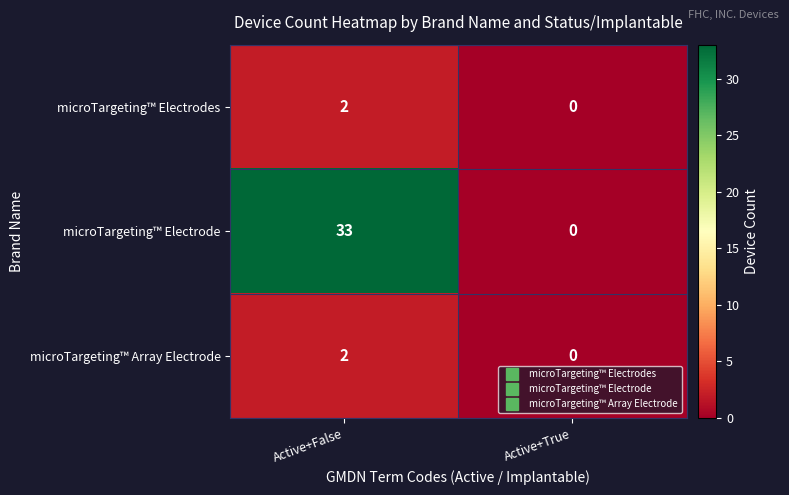

How many series are shown in this chart?

3